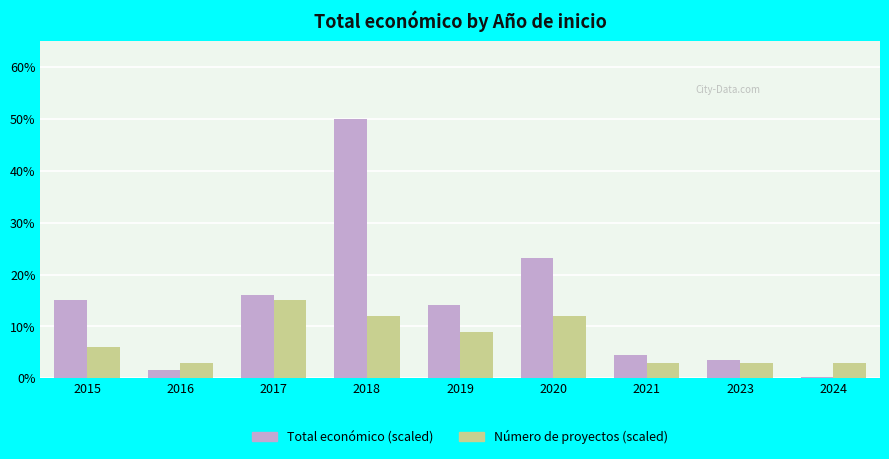

At which category does the chart reach its peak across all series?

2018